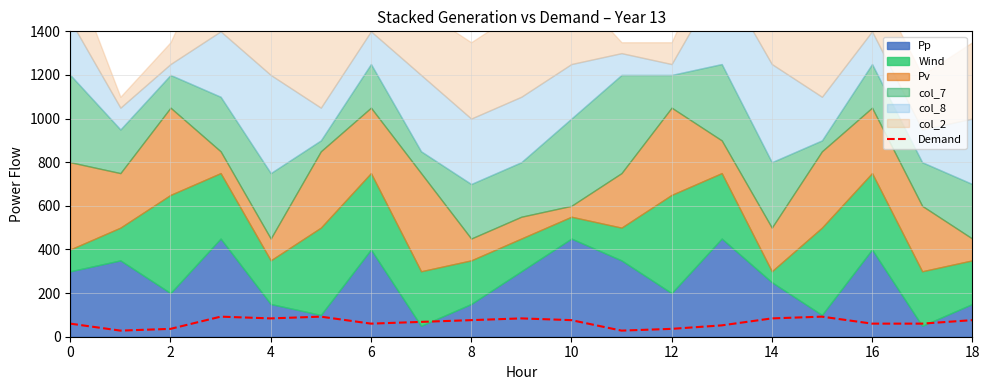

True or false: the data has more than 1 interior local peaks.

True